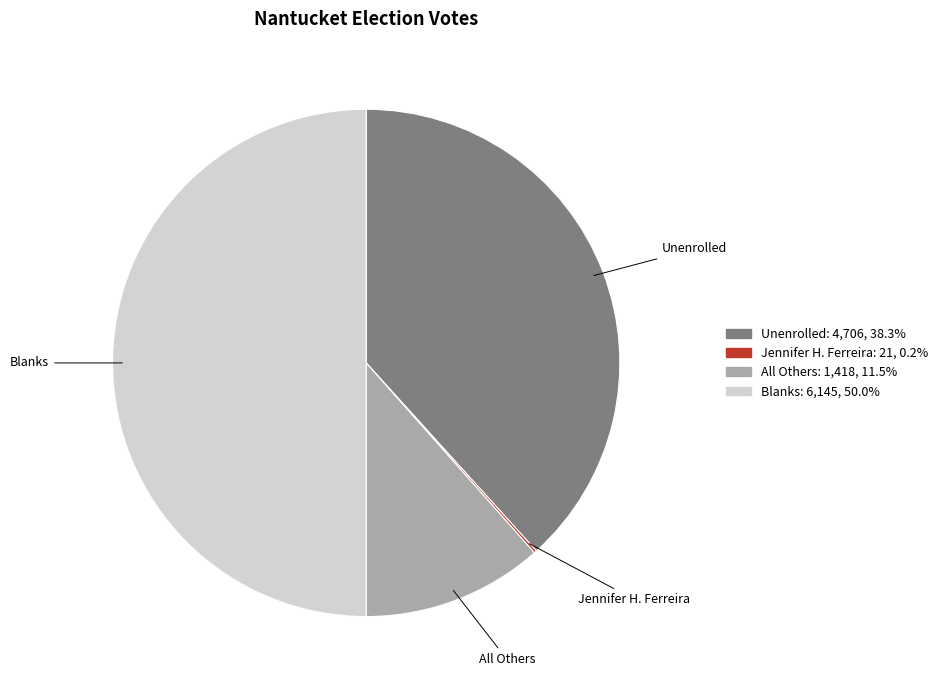

Approximately how many times larger is the value at Blanks compared to Unenrolled?

1.3